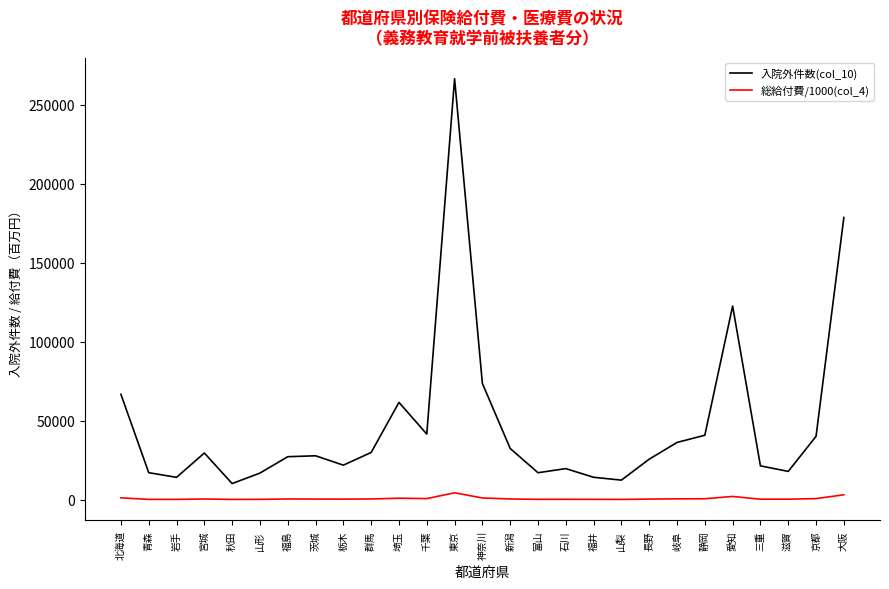

True or false: 総給付費/1000(col_4) and 入院外件数(col_10) intersect in this chart.

False